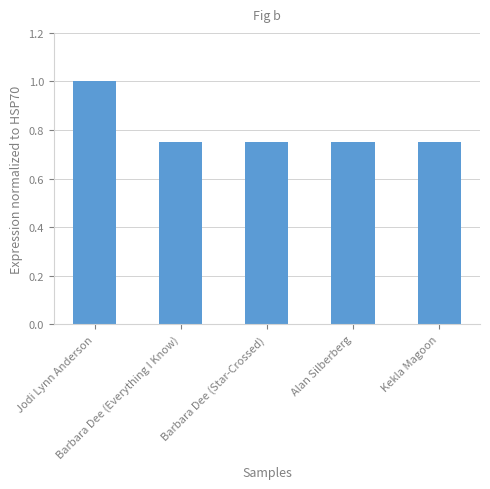

What is the maximum value shown in the chart?

1.0